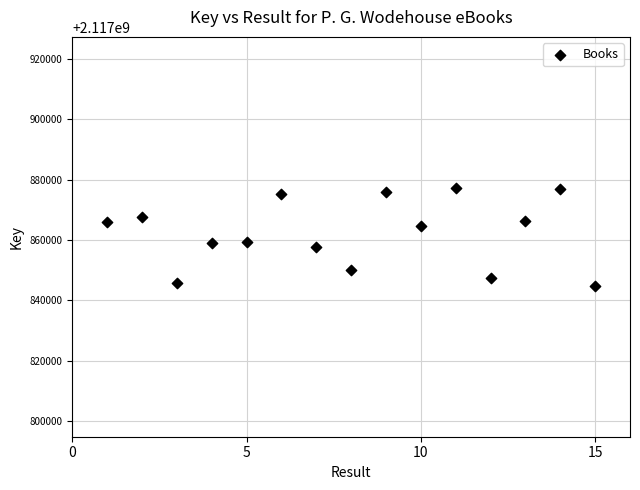

What is the range of Y values (max minus min)?

32559